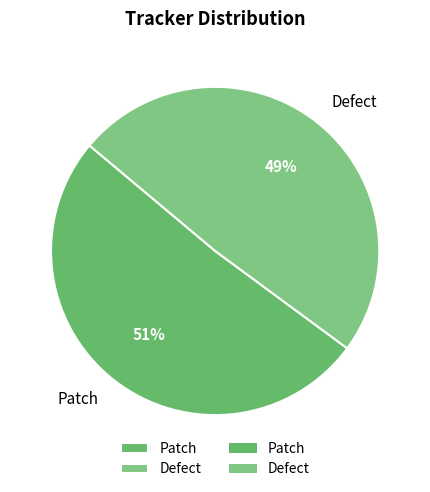

Count the number of slices in the pie.

2